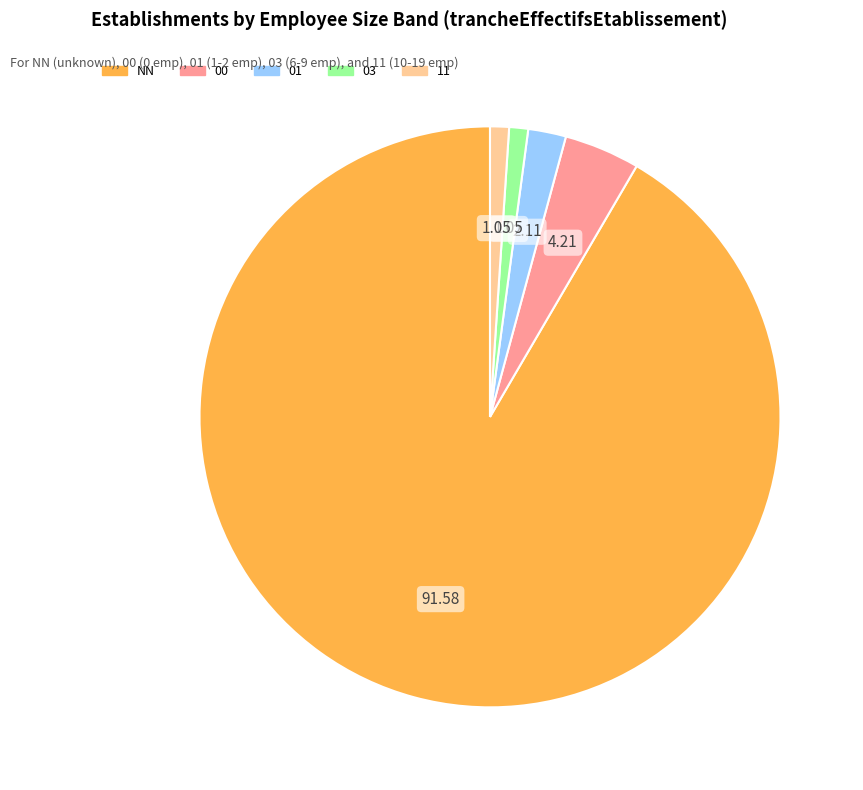

Do 00 and 11 together represent more than half of the pie?

No